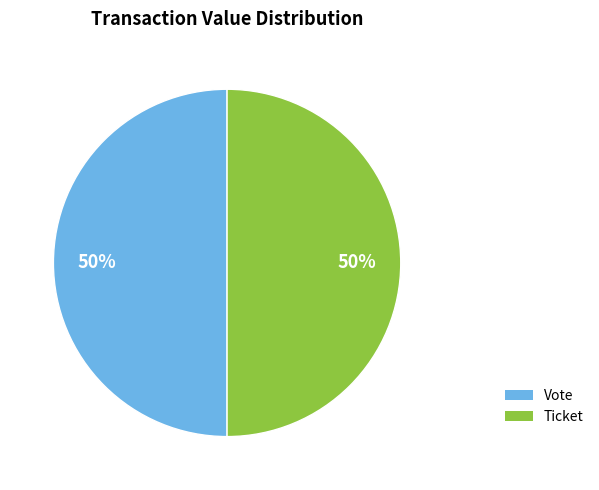

Do Ticket and Vote together represent more than half of the pie?

Yes